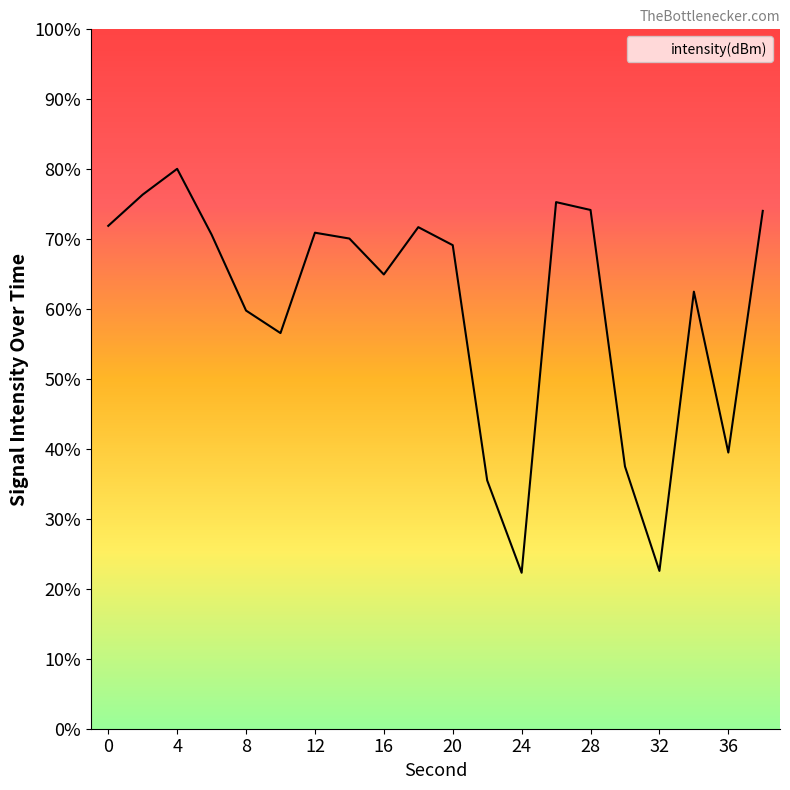

Does the chart have visible grid lines?

No